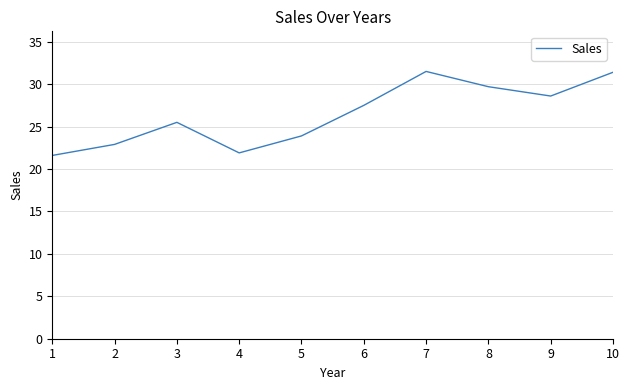

What is the minimum value shown in the chart?

21.6